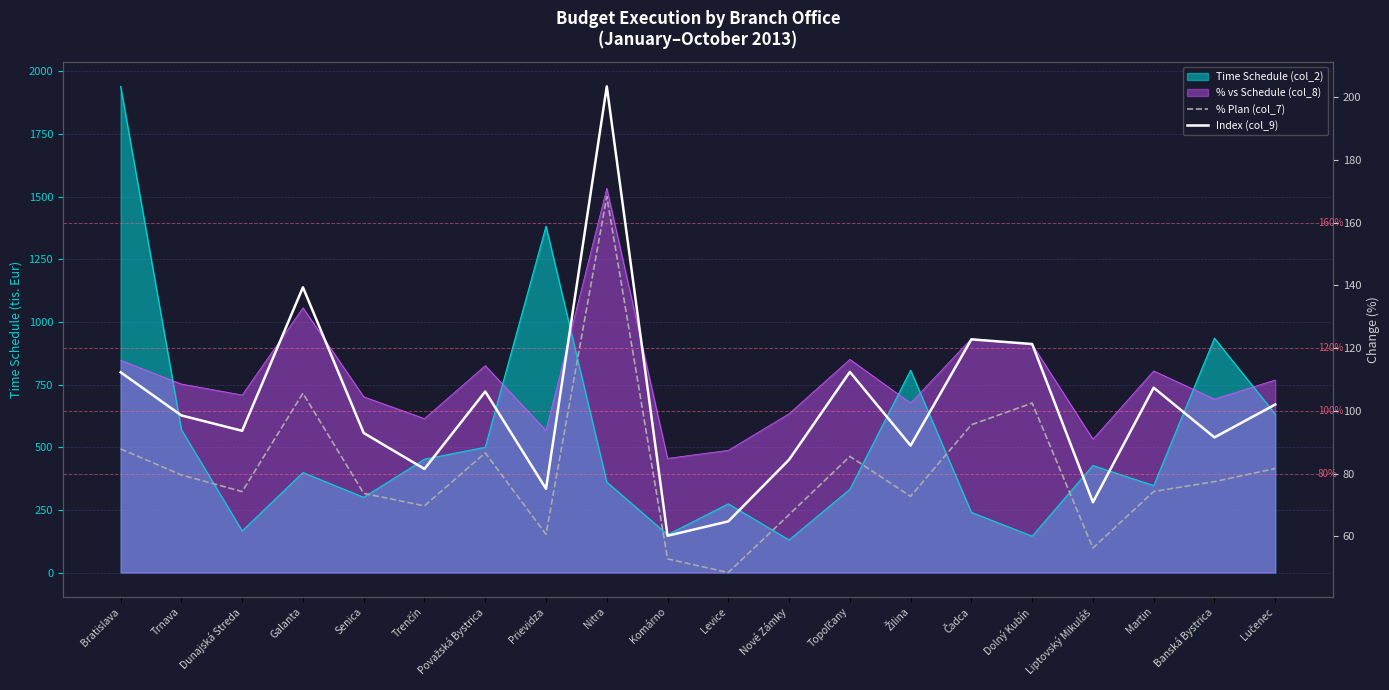

List the labels in order of Index (col_9) value, largest first.

Nitra, Galanta, Čadca, Dolný Kubín, Topoľčany, Bratislava, Martin, Považská Bystrica, Lučenec, Trnava, Dunajská Streda, Senica, Banská Bystrica, Žilina, Nové Zámky, Trenčín, Prievidza, Liptovský Mikuláš, Levice, Komárno